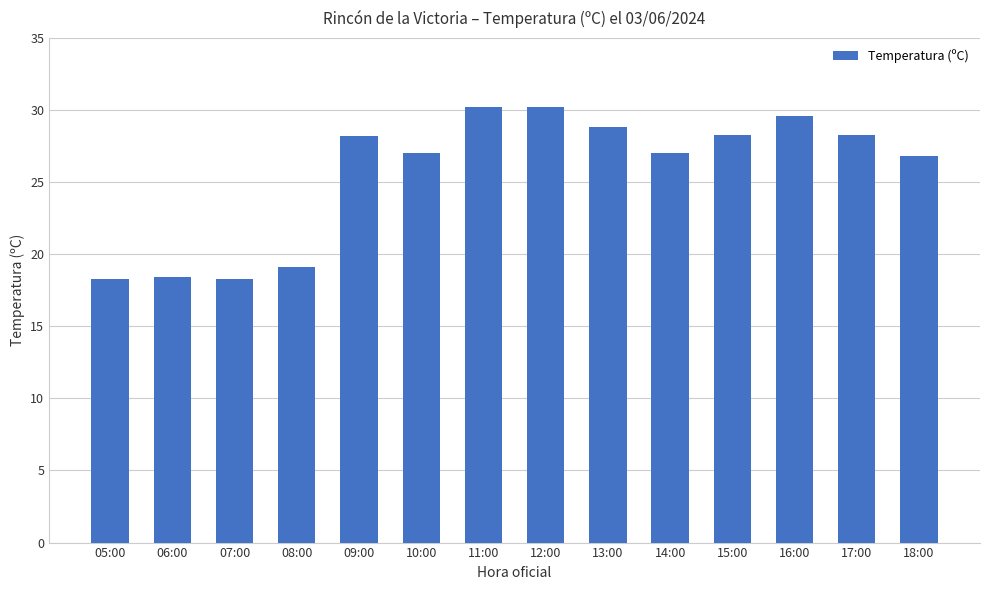

What is the approximate value at 18:00?

26.8